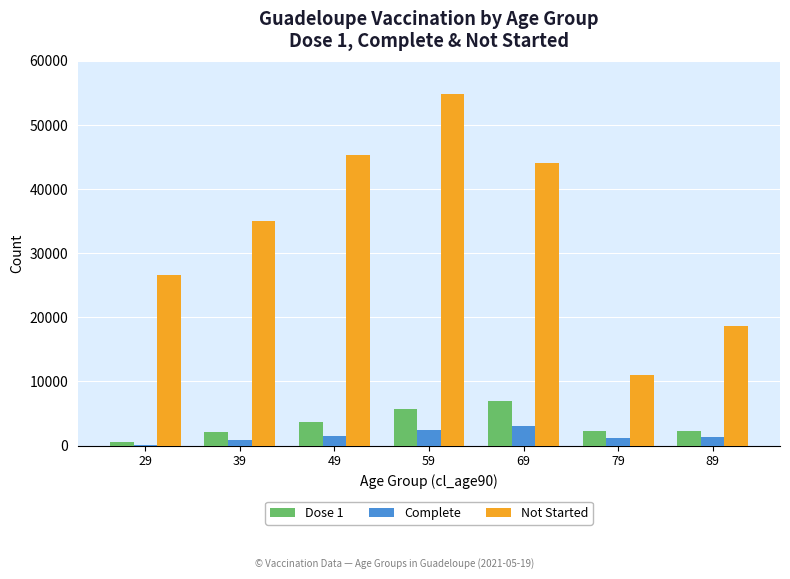

Between 69 and 79, which series saw the biggest shift?

Not Started